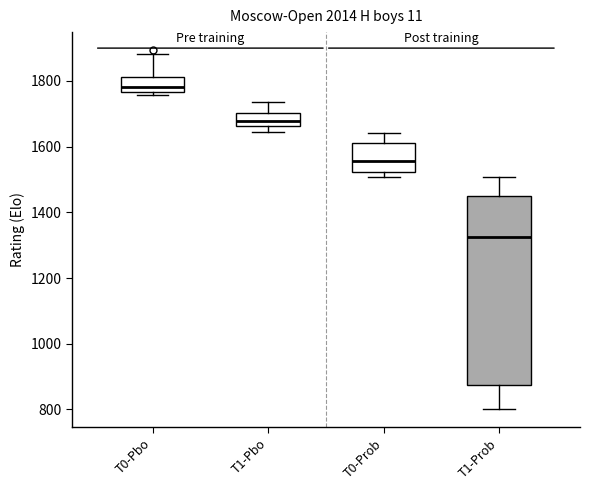

Where does the lower whisker of the box for T1-Prob end on the y-axis? The values are not printed on the chart, so give them approximately, as read against the axis.

800